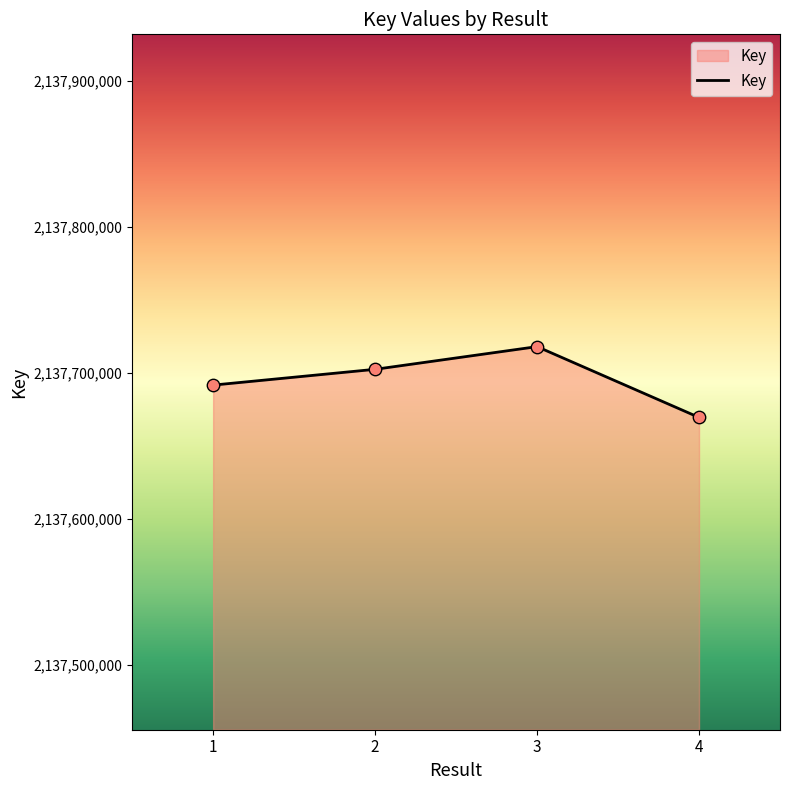

What is the change in value from 1 to 2?

+10806